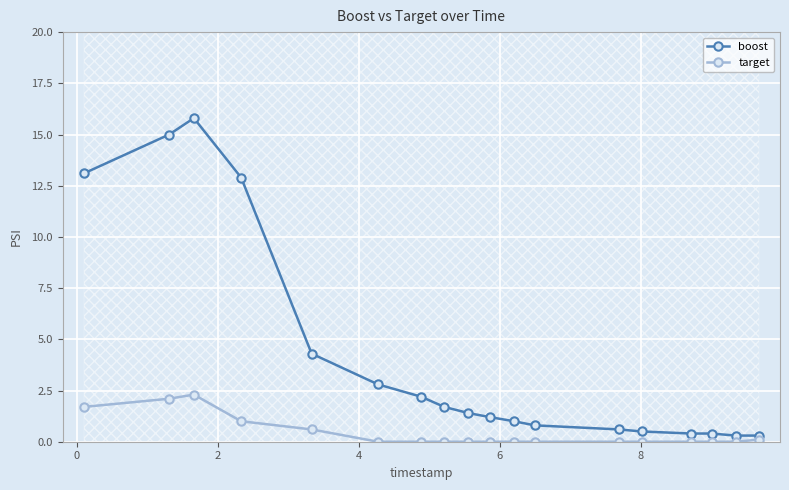

Which category has the highest value across all series?

2